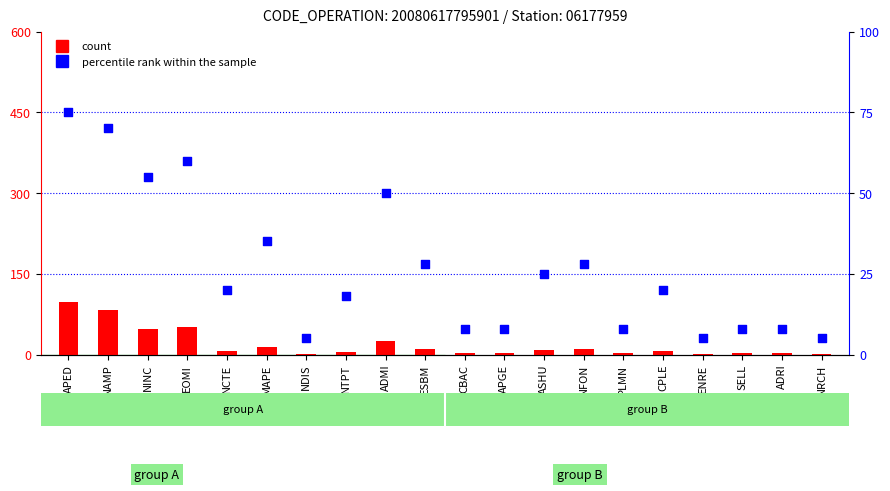

Which series has the widest spread of Y values?

count